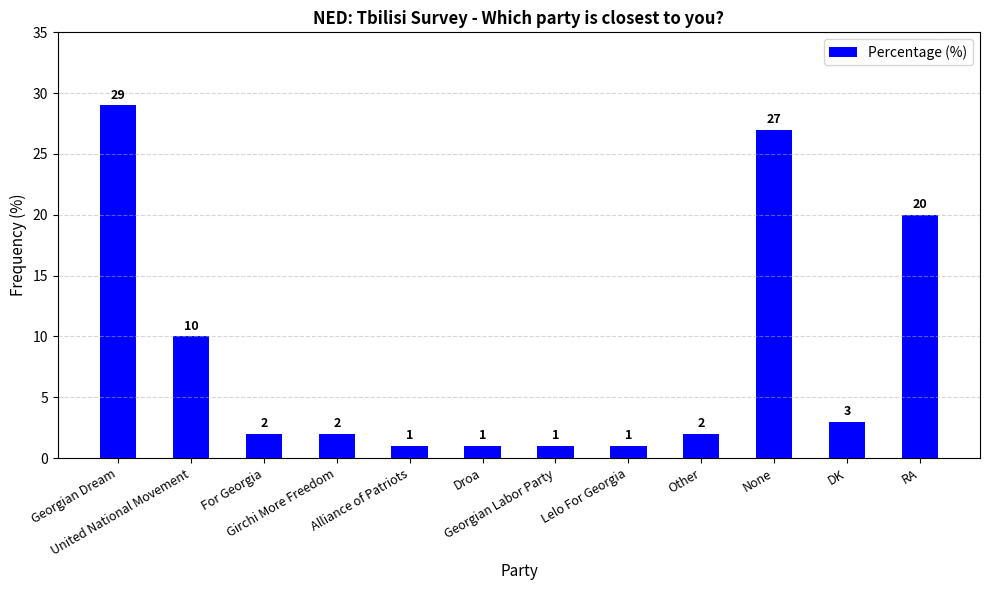

Reading left to right, list all the values displayed in this chart.

Georgian Dream=29	United National Movement=10	For Georgia=2	Girchi More Freedom=2	Alliance of Patriots=1	Droa=1	Georgian Labor Party=1	Lelo For Georgia=1	Other=2	None=27	DK=3	RA=20